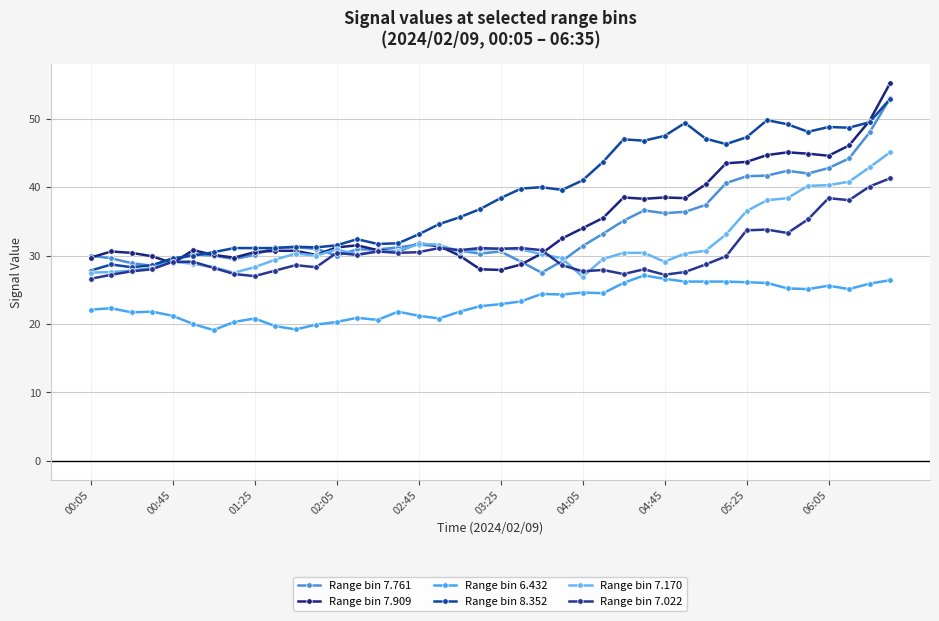

How many categories are shown in the chart?

40